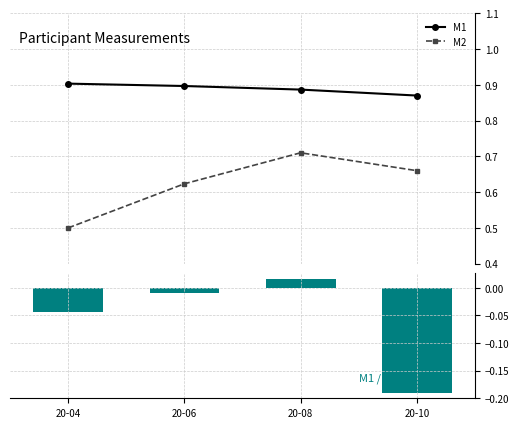

At which label is M2 closest to 0?

20-04